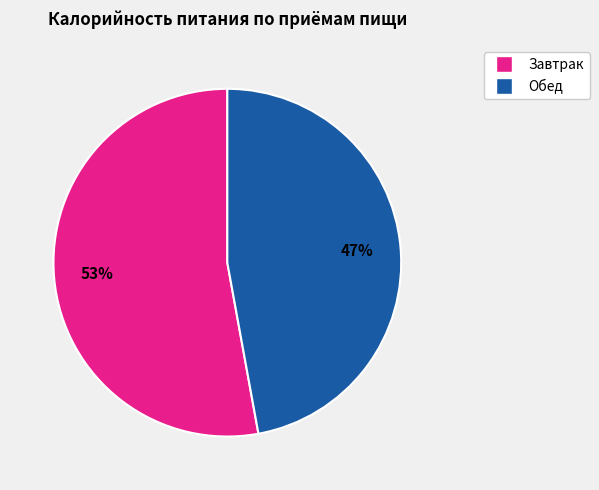

How many slices are in this pie chart?

2